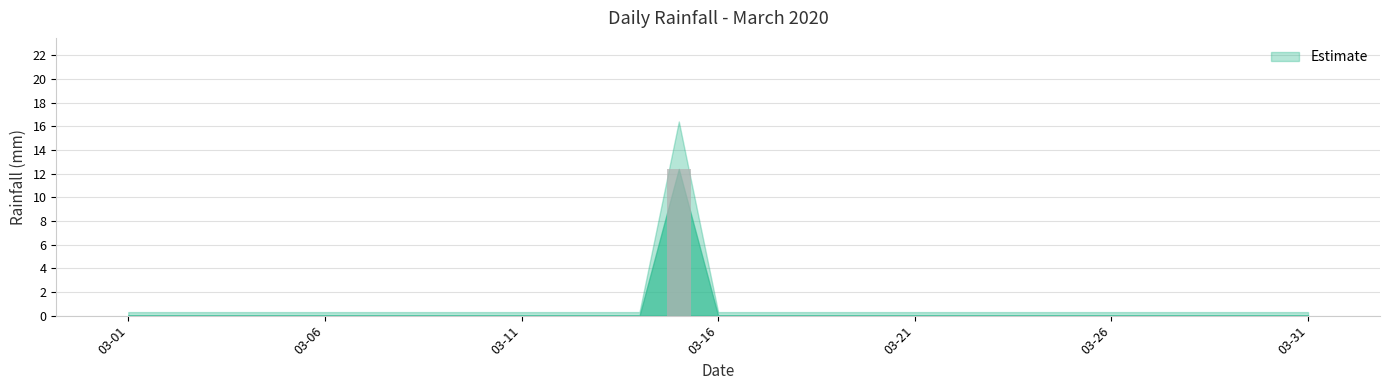

What is the sum of all values?

12.4